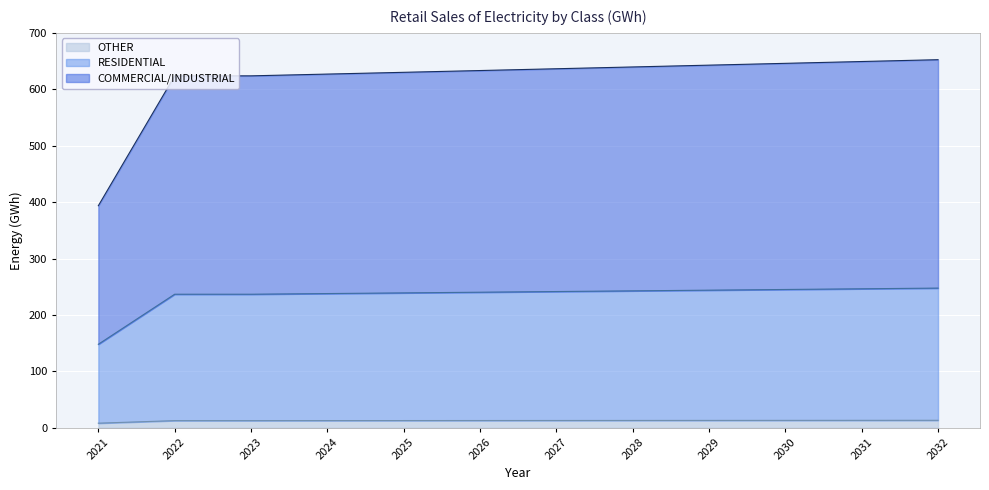

Does the chart display data point markers on the line(s)?

No